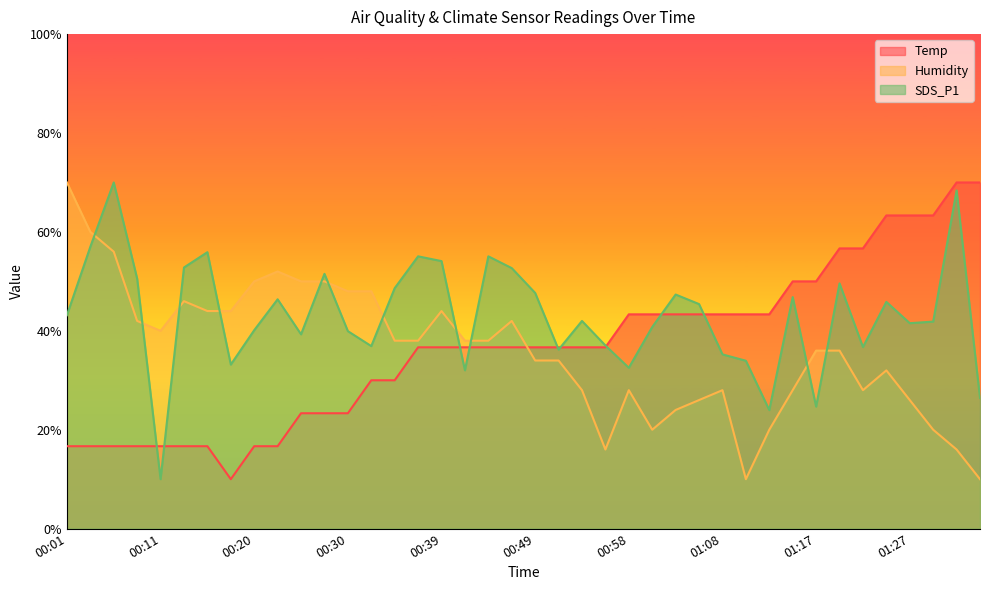

List the series in order of their peak value, highest first.

Temp, Humidity, SDS_P1